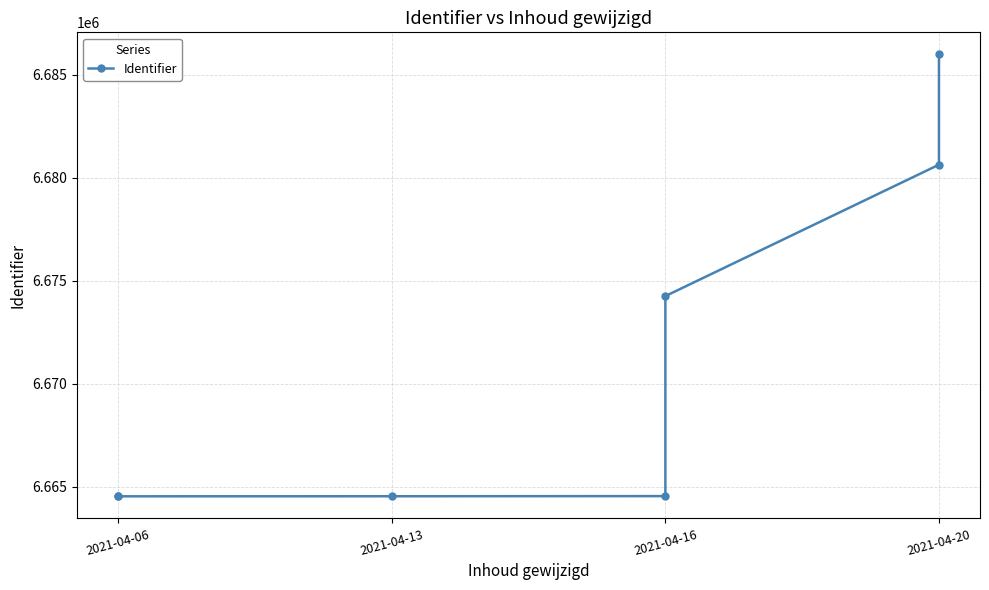

Reading left to right, transcribe all the data shown in this chart.

6664535	6664529	6664532	6664539	6674257	6680641	6685998